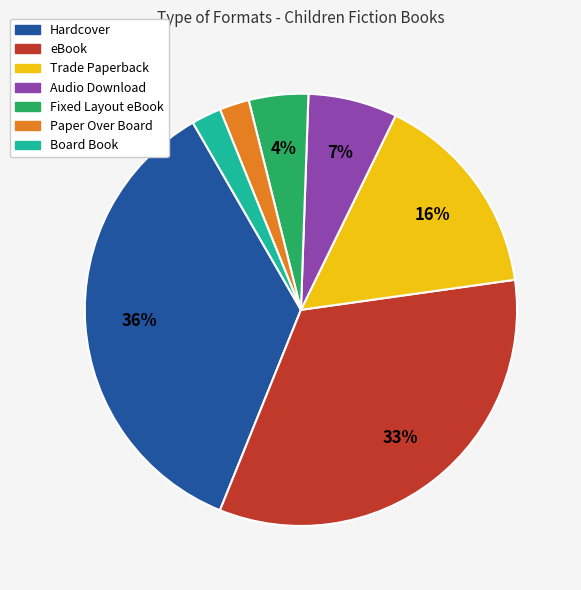

Which slice is the largest?

Hardcover